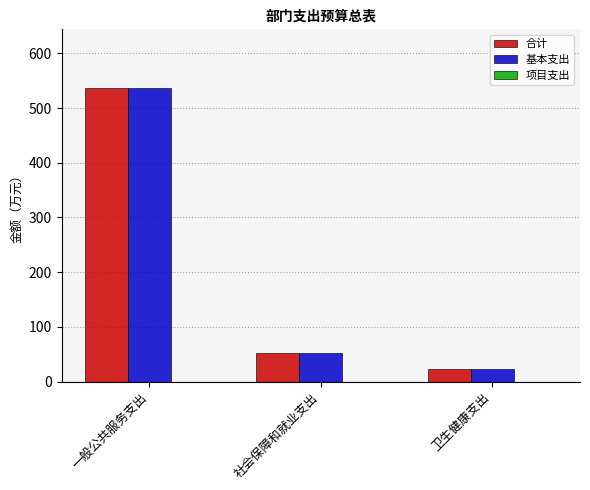

How many groups of bars are there?

3